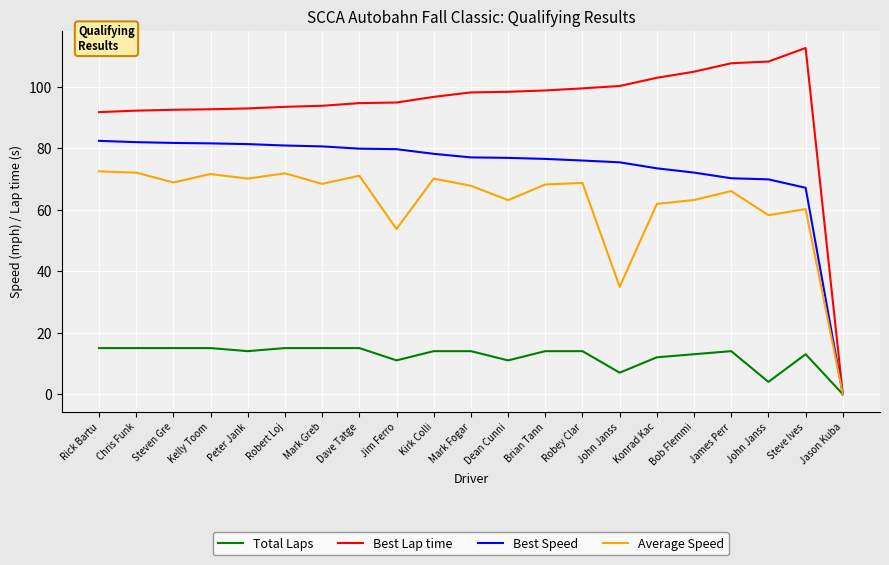

At which category does the chart reach its peak across all series?

Steve Ives